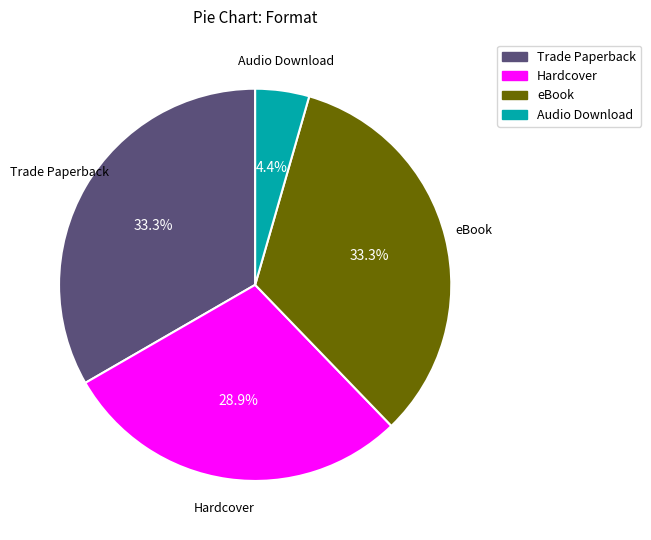

To the nearest percent, what is the average slice percentage?

25%